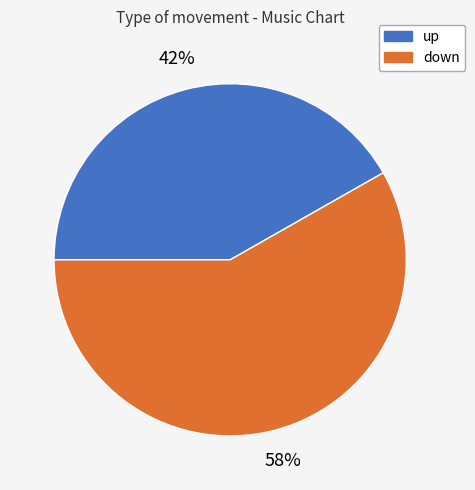

Does any single category account for the majority?

Yes